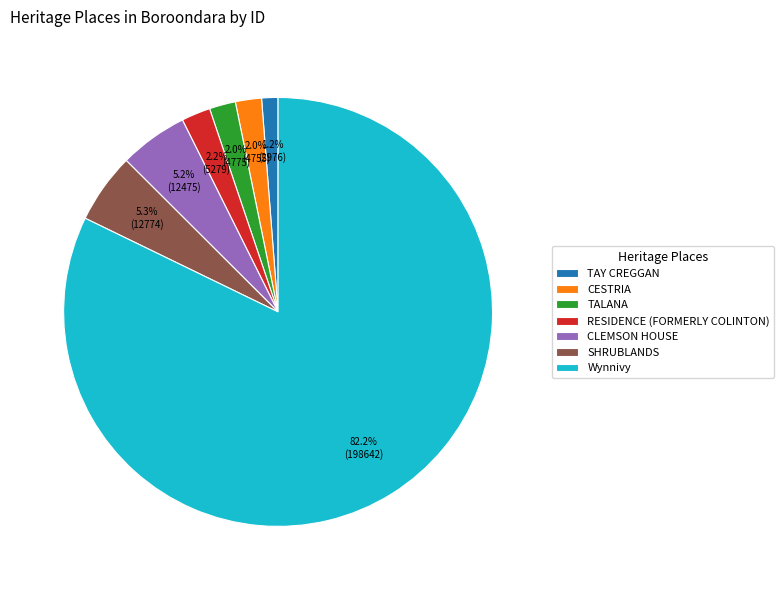

Which has a higher value, SHRUBLANDS or Wynnivy?

Wynnivy